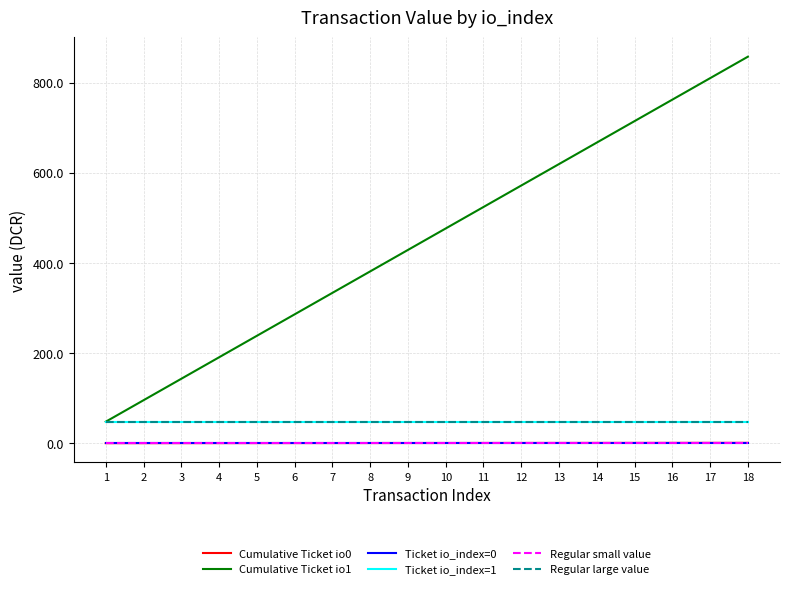

True or false: Regular small value has more than 0 interior local peaks.

False